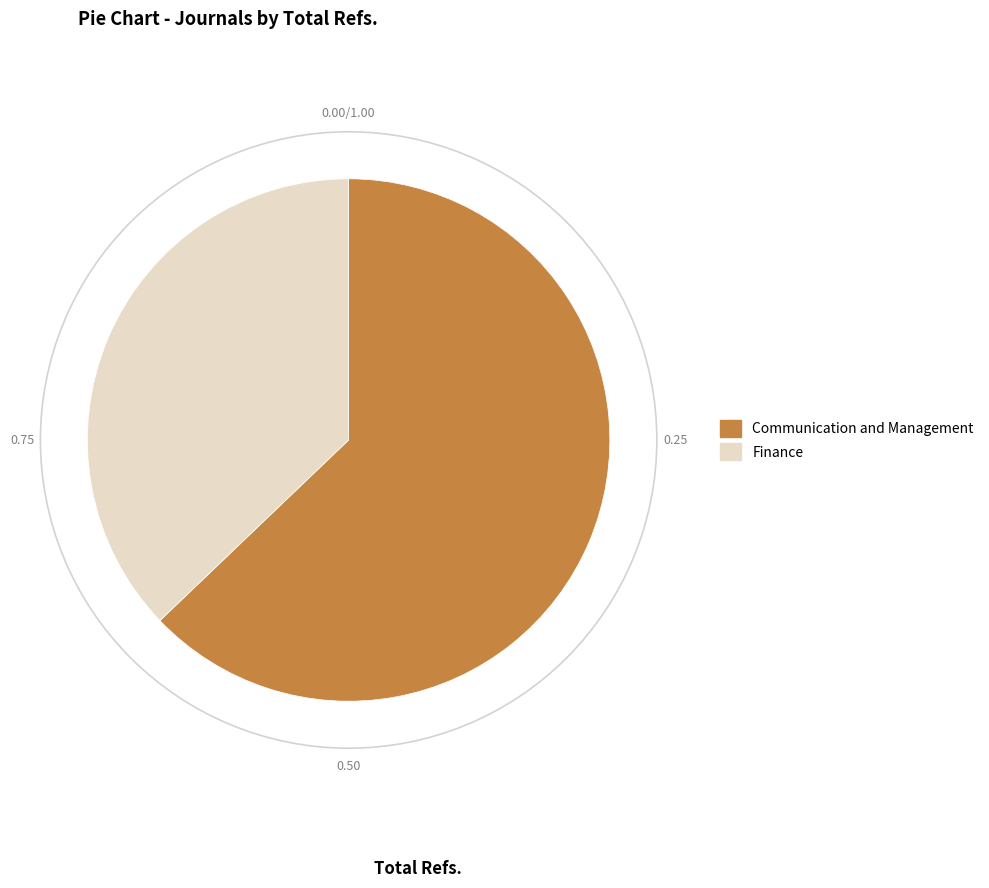

Does Finance represent more than half of the total?

No